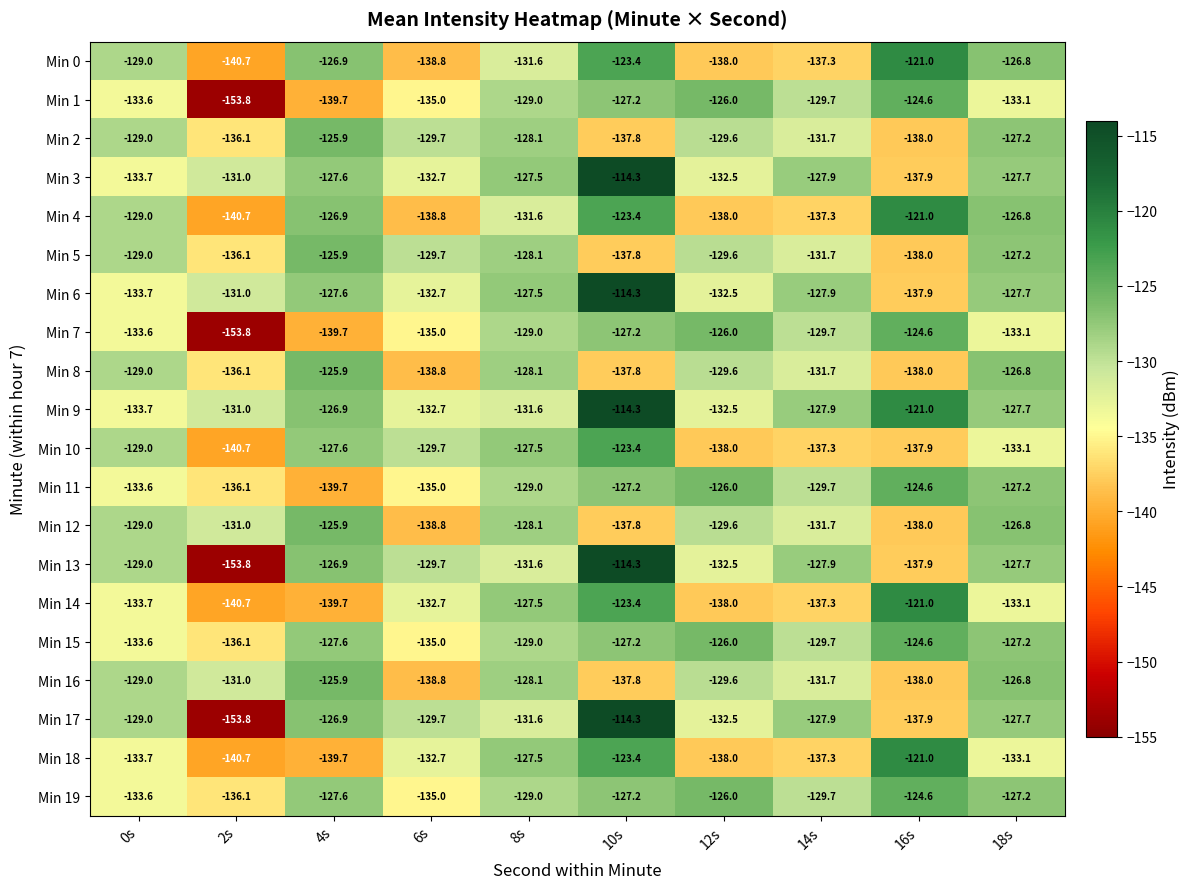

True or false: Min 16 has a value of -138.0 at 16s.

True